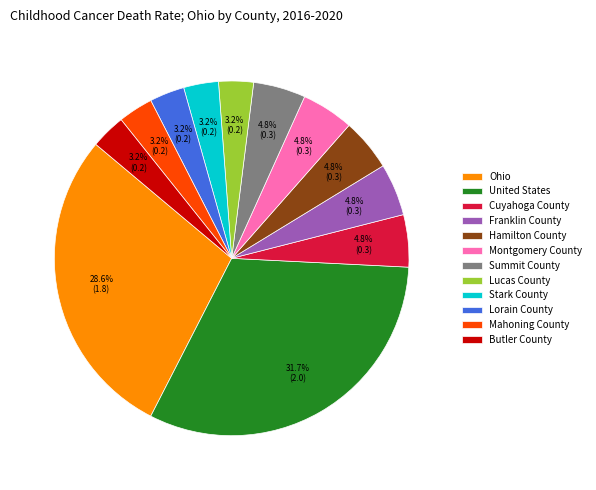

What percentage is the Ohio slice, to the nearest percent?

29%